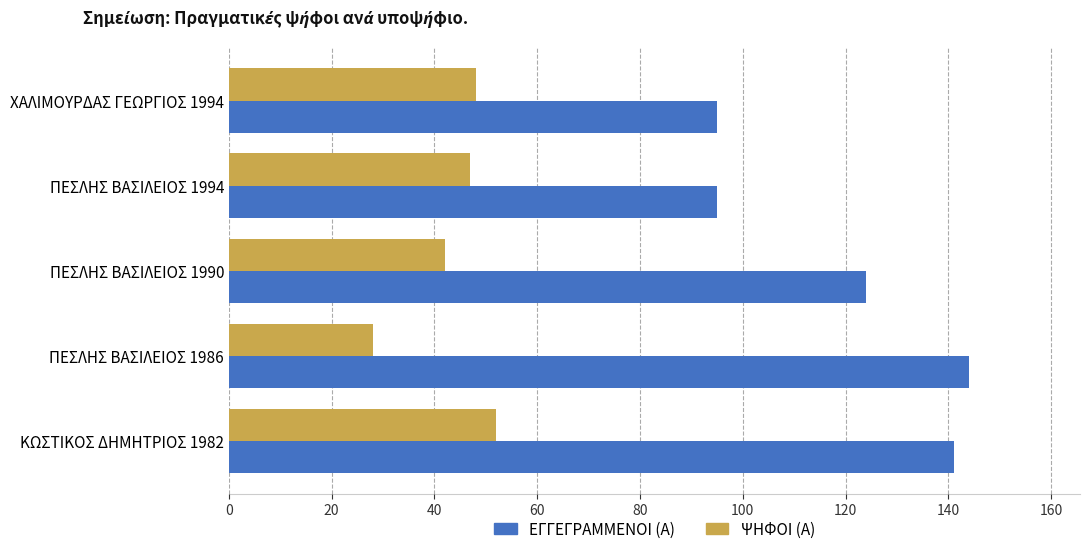

At which category is the sum across all series the highest?

ΚΩΣΤΙΚΟΣ ΔΗΜΗΤΡΙΟΣ 1982